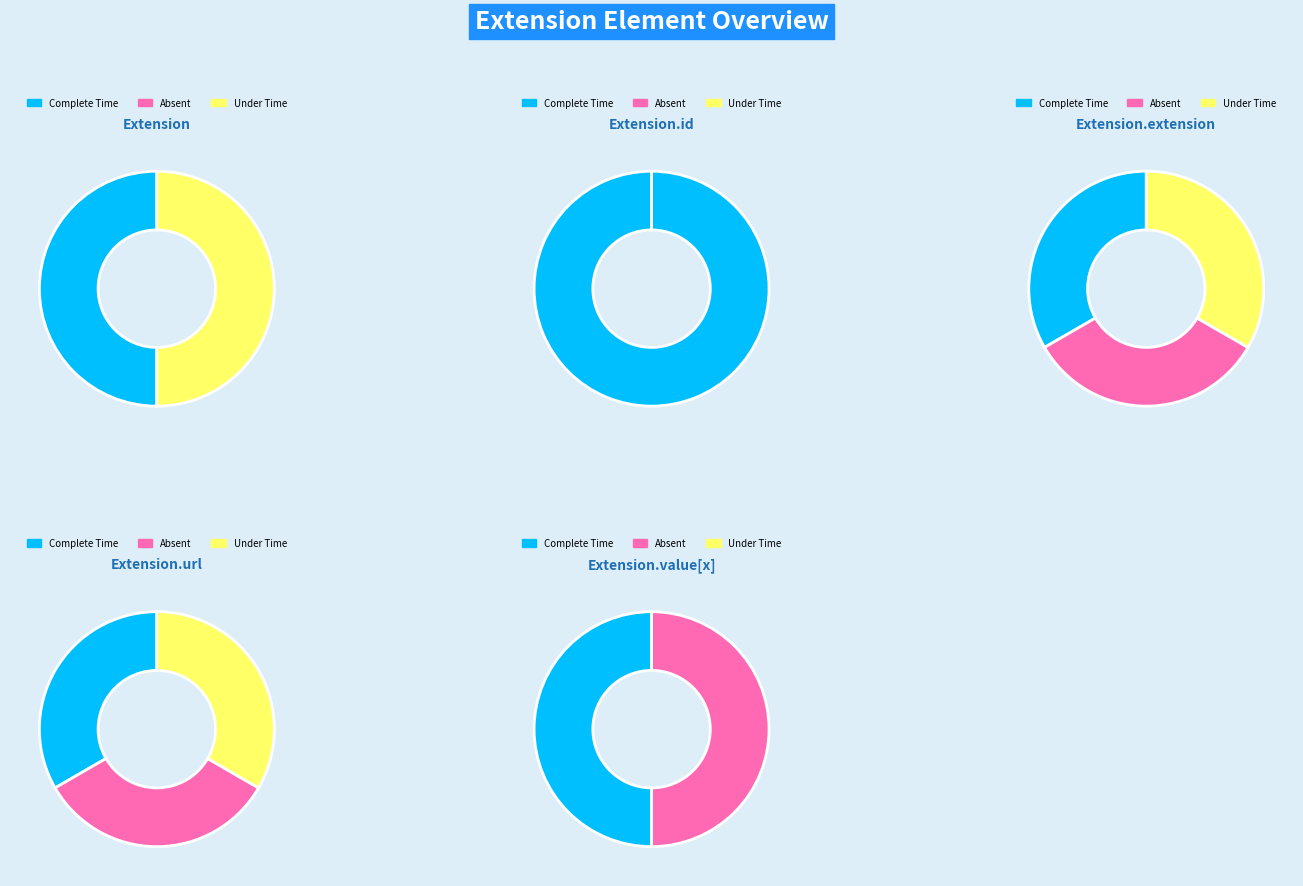

At Extension.id, list the series in order from largest to smallest.

Complete Time, Absent, Under Time